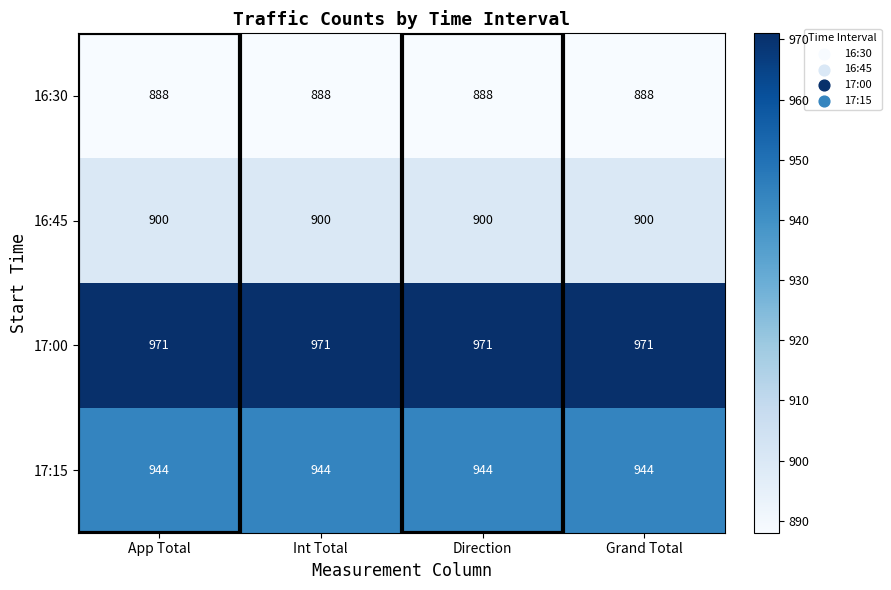

What is the spread (max minus min) of values at Direction?

83